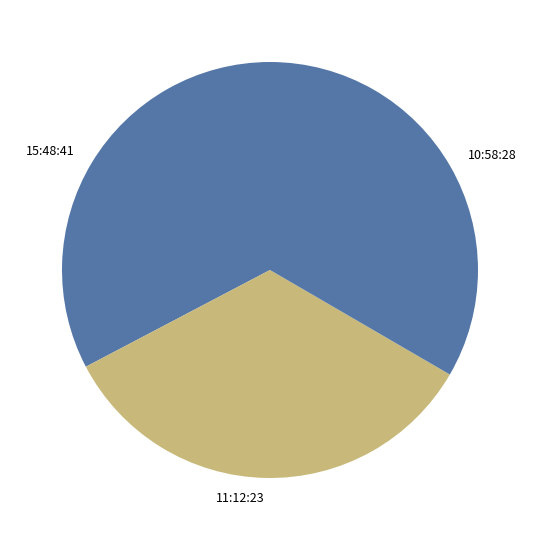

Which has a higher value, 11:12:23 or 10:58:28?

11:12:23